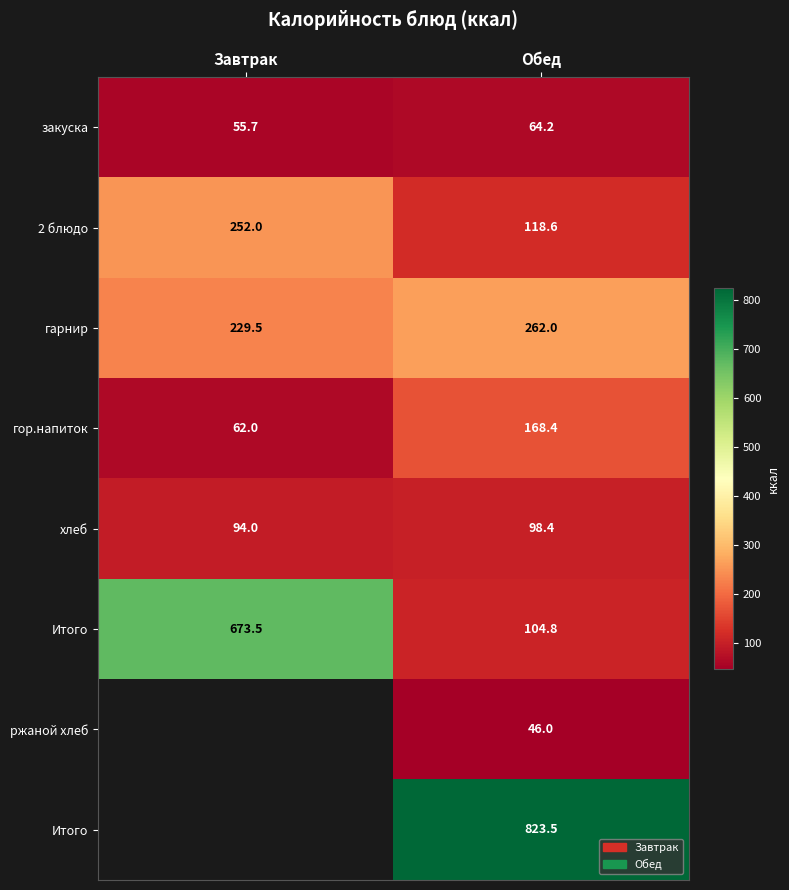

Which has a higher value, Обед or Завтрак?

Обед